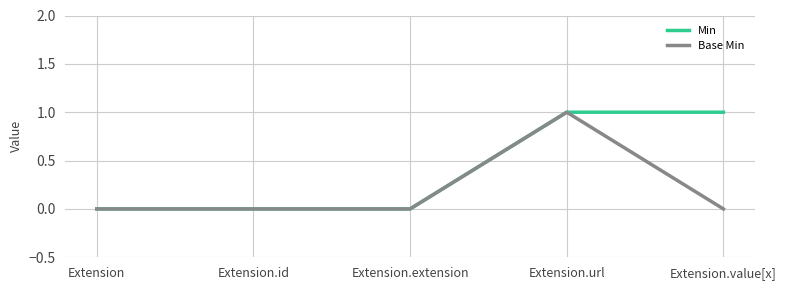

Does the chart have visible grid lines?

Yes